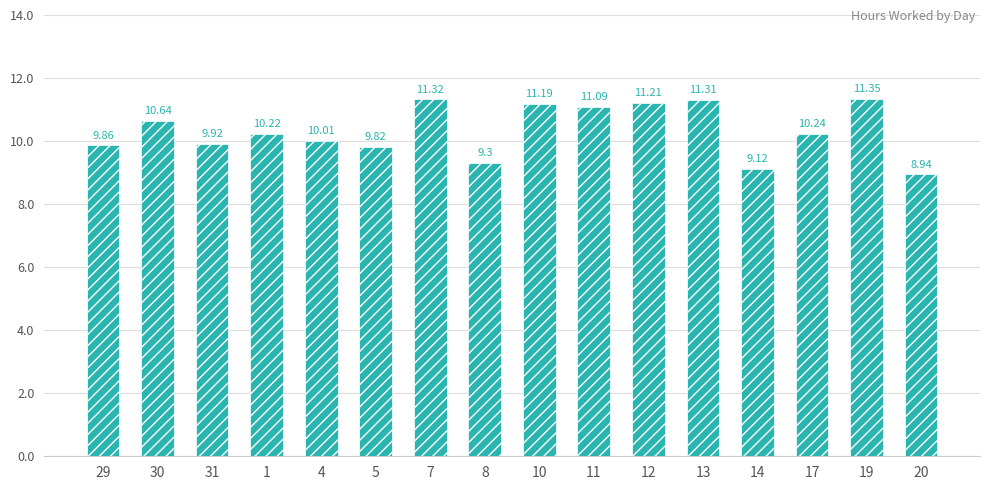

True or false: the data shows 11.2 at 12.

True